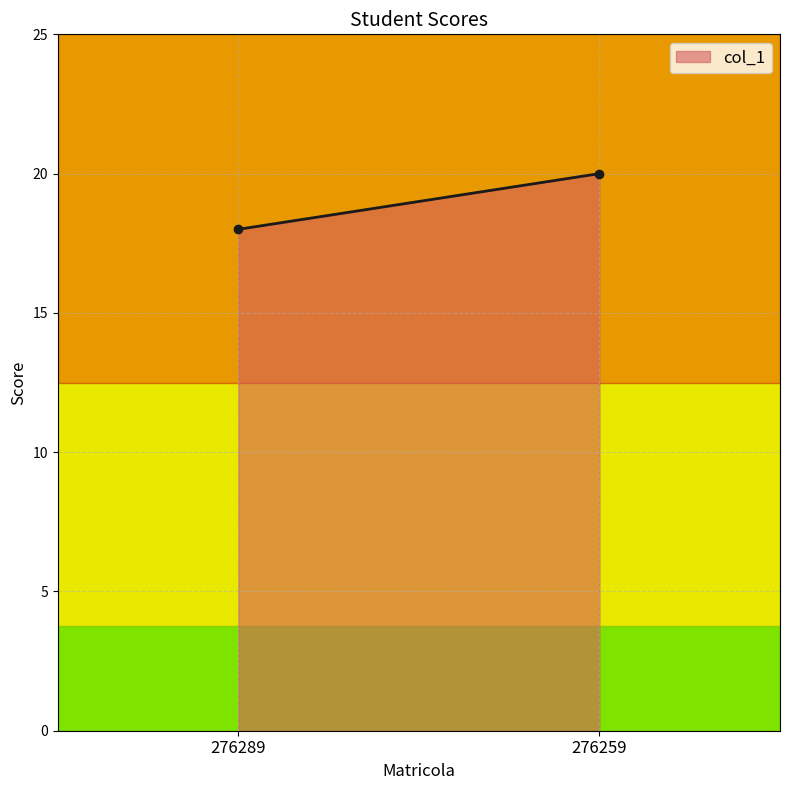

Between 276289 and 276259, which is larger?

276259